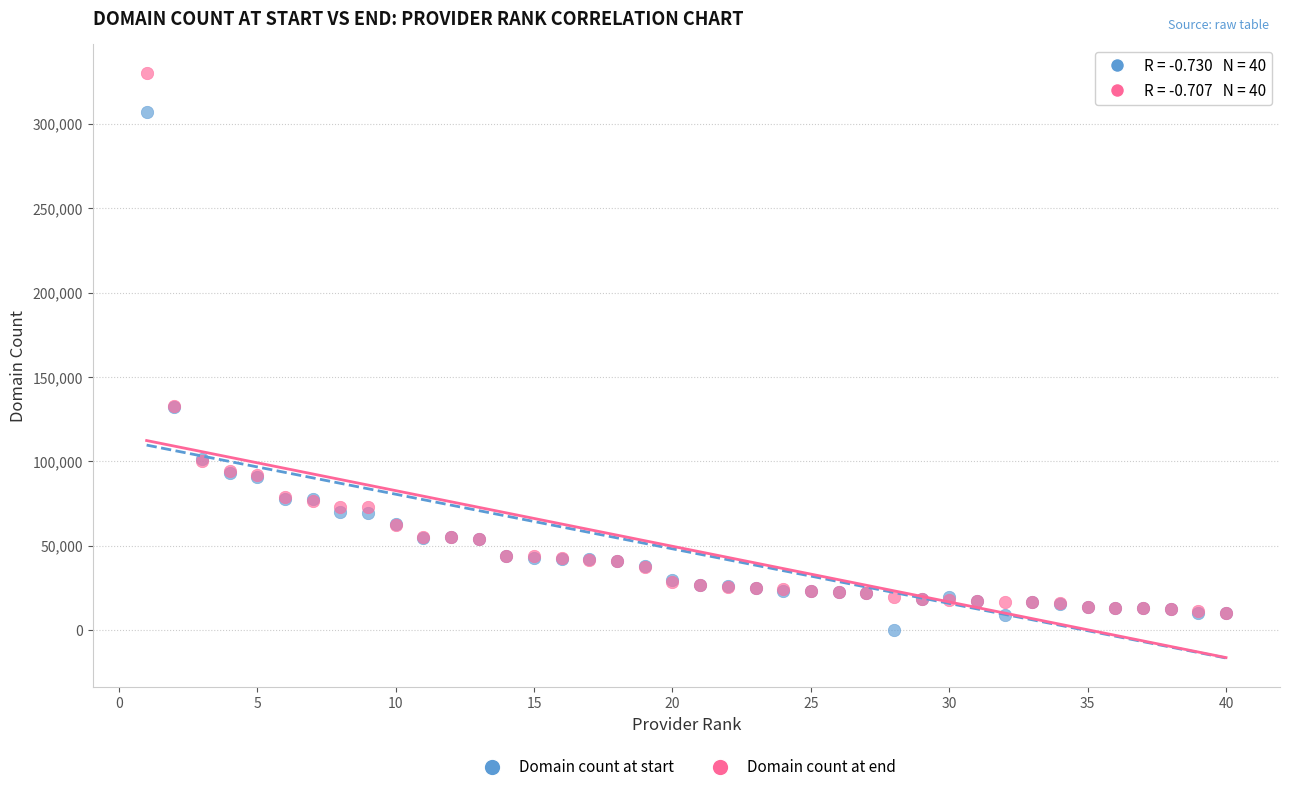

Which series reaches the minimum Y coordinate?

Domain count at start